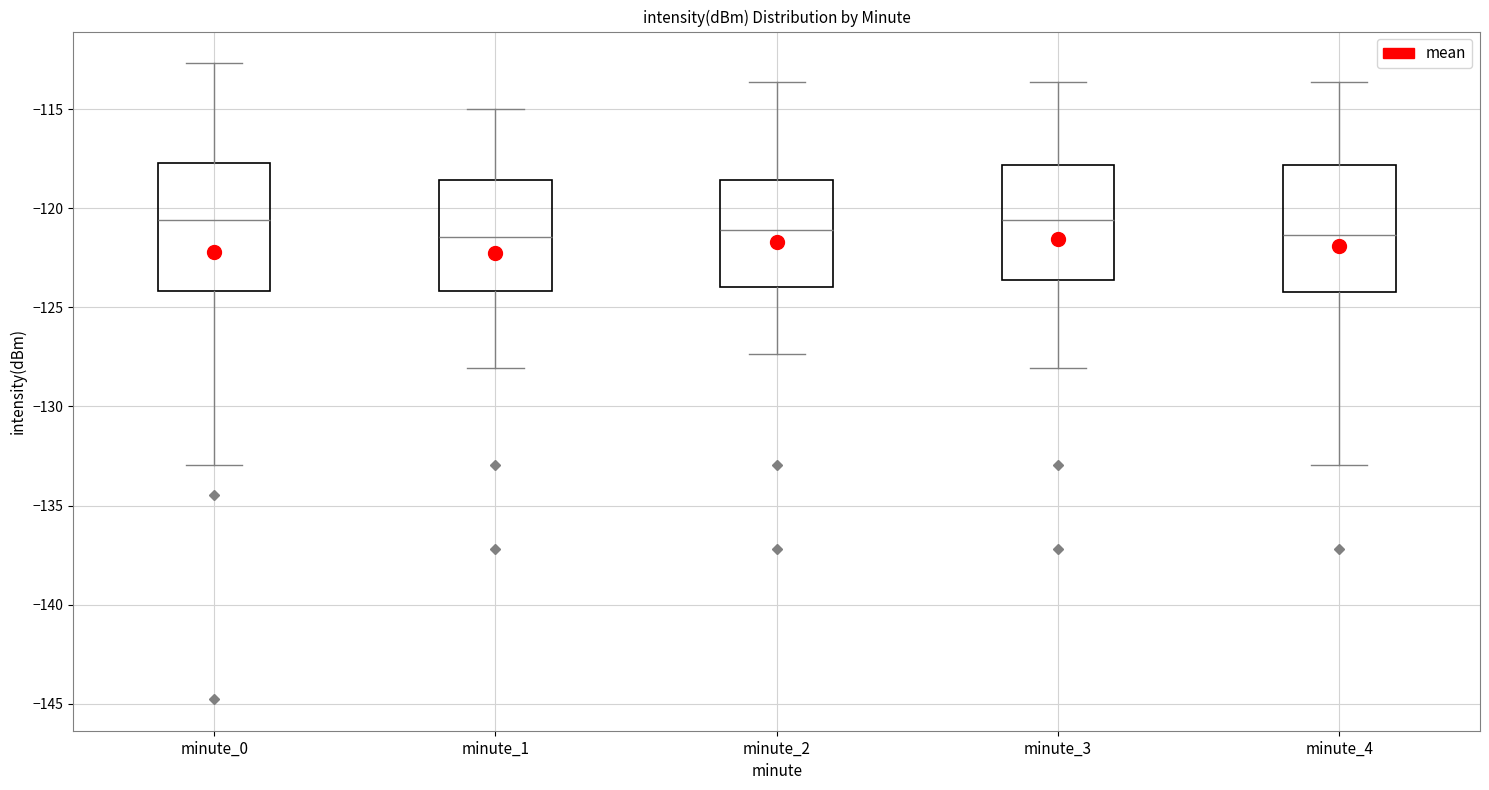

Where is the upper edge of the box for minute_4 on the y-axis? The values are not printed on the chart, so give them approximately, as read against the axis.

-118.0